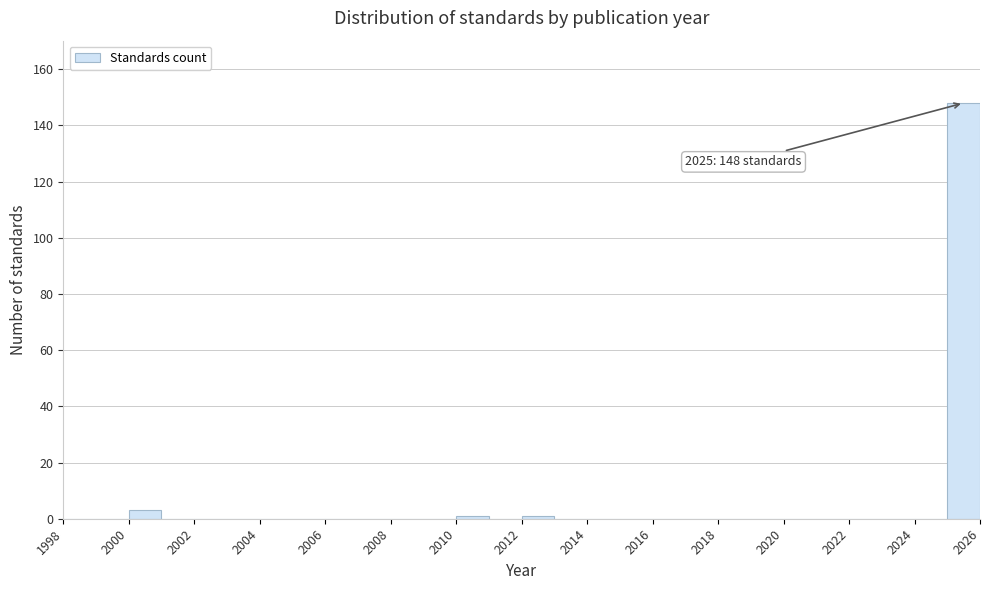

Over which range of the x-axis is the bar tallest?

2025 to 2026